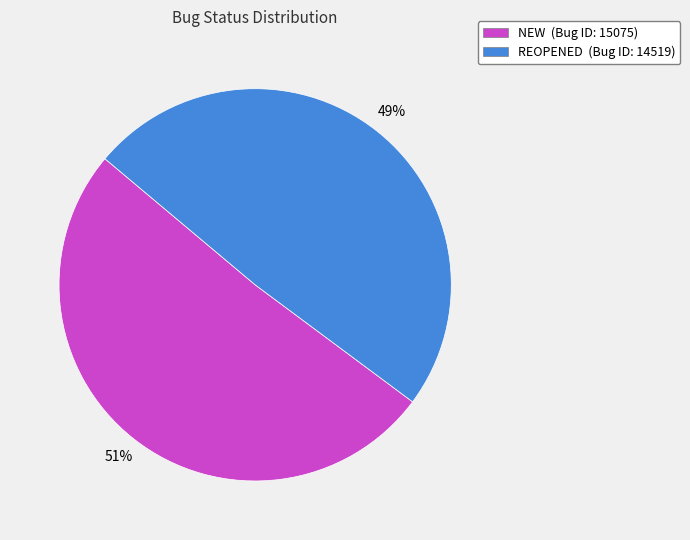

The NEW slice represents 43% of the pie. True or false?

False